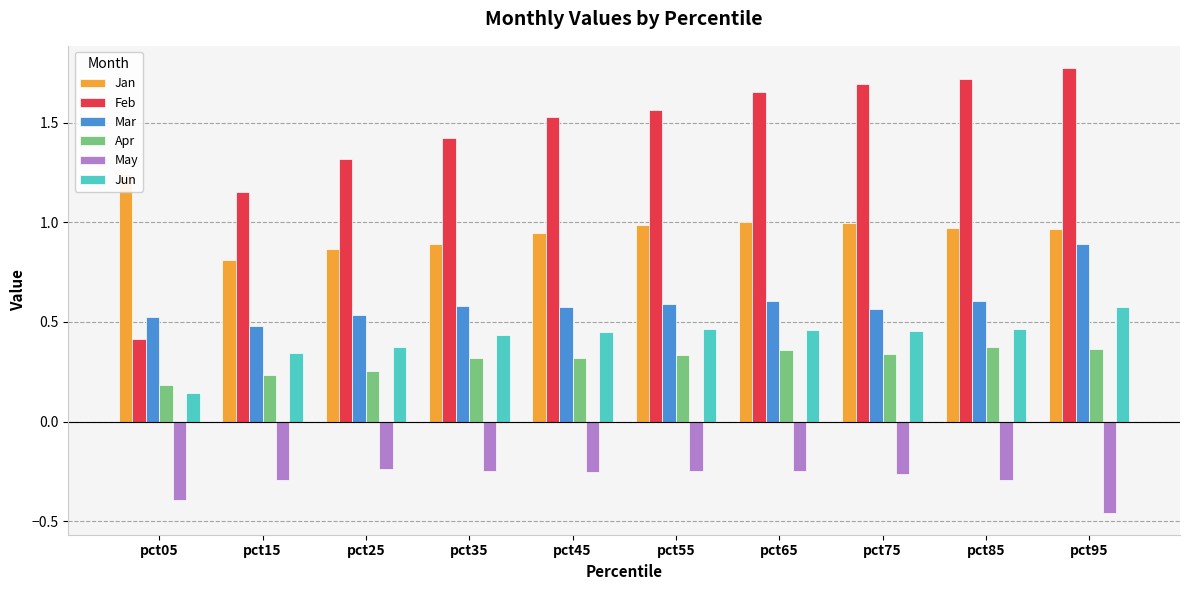

Reading right to left, extract all data points from this chart.

Jan: pct95=1.0	pct85=1.0	pct75=1.0	pct65=1.0	pct55=1.0	pct45=0.9	pct35=0.9	pct25=0.9	pct15=0.8	pct05=1.2
Feb: pct95=1.8	pct85=1.7	pct75=1.7	pct65=1.7	pct55=1.6	pct45=1.5	pct35=1.4	pct25=1.3	pct15=1.2	pct05=0.4
Mar: pct95=0.9	pct85=0.6	pct75=0.6	pct65=0.6	pct55=0.6	pct45=0.6	pct35=0.6	pct25=0.5	pct15=0.5	pct05=0.5
Apr: pct95=0.4	pct85=0.4	pct75=0.3	pct65=0.4	pct55=0.3	pct45=0.3	pct35=0.3	pct25=0.3	pct15=0.2	pct05=0.2
May: pct95=-0.5	pct85=-0.3	pct75=-0.3	pct65=-0.2	pct55=-0.2	pct45=-0.3	pct35=-0.2	pct25=-0.2	pct15=-0.3	pct05=-0.4
Jun: pct95=0.6	pct85=0.5	pct75=0.5	pct65=0.5	pct55=0.5	pct45=0.4	pct35=0.4	pct25=0.4	pct15=0.3	pct05=0.1